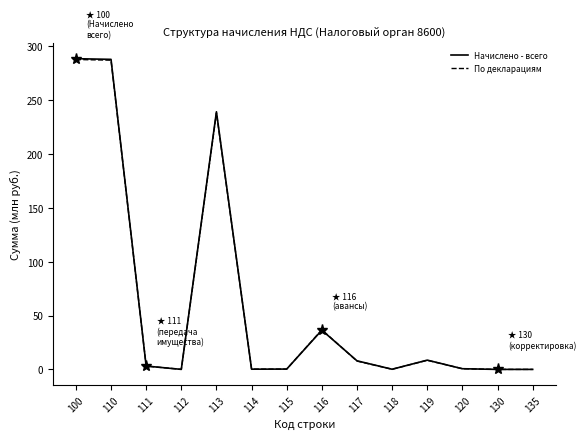

What is the difference between the second highest and second lowest values in the Начислено - всего series?

287.8